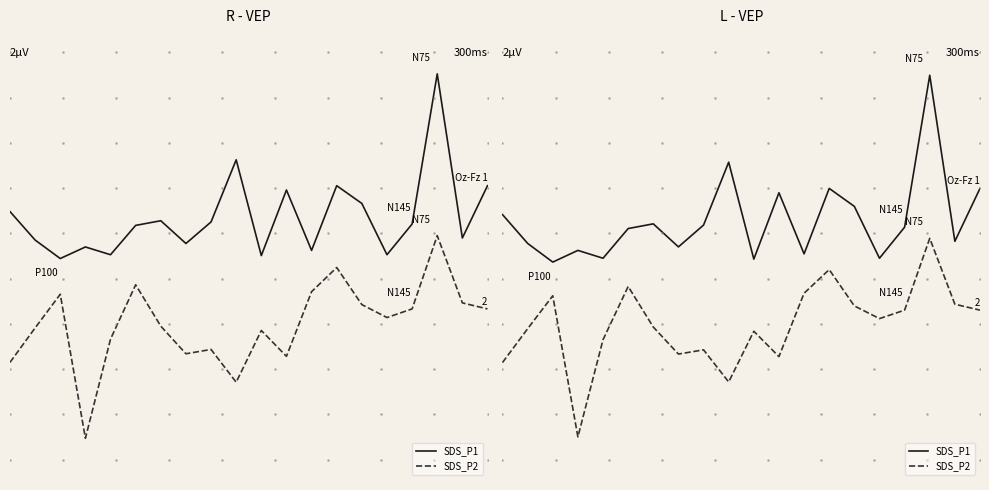

List the labels in order of SDS_P2 value, smallest first.

3, 9, 0, 11, 7, 8, 4, 10, 1, 6, 15, 16, 19, 14, 18, 2, 12, 5, 13, 17